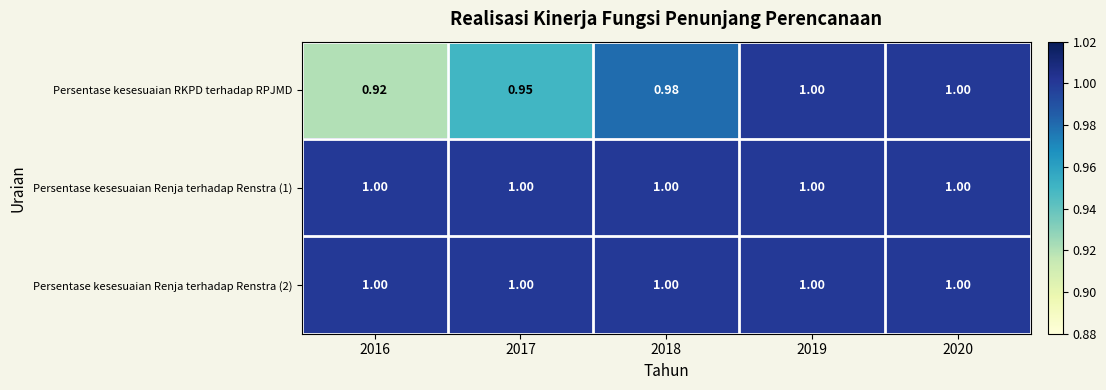

Which series changed the most between 2016 and 2020?

Persentase kesesuaian RKPD terhadap RPJMD